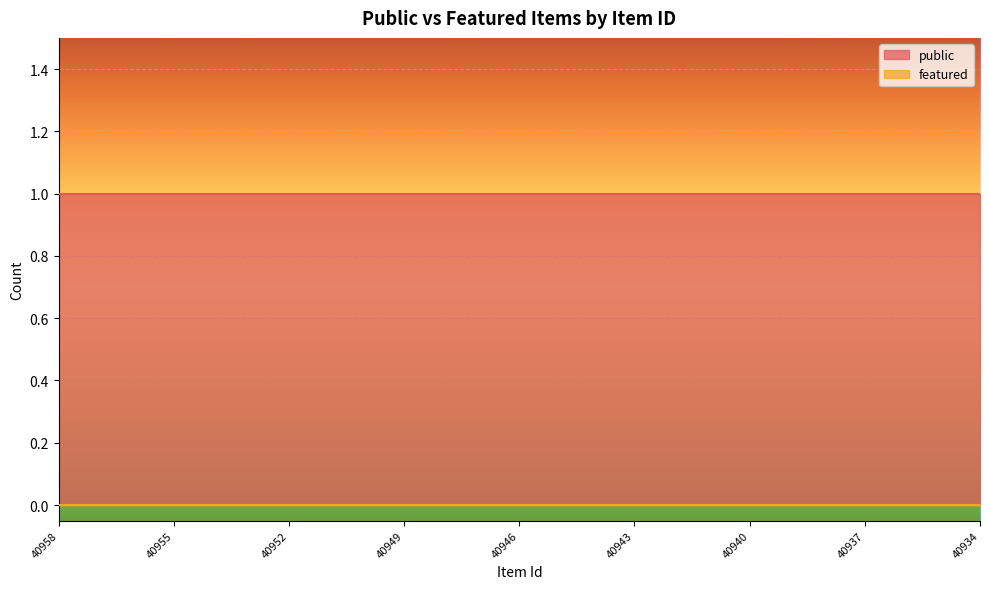

Which category has the highest value in the public series?

40958